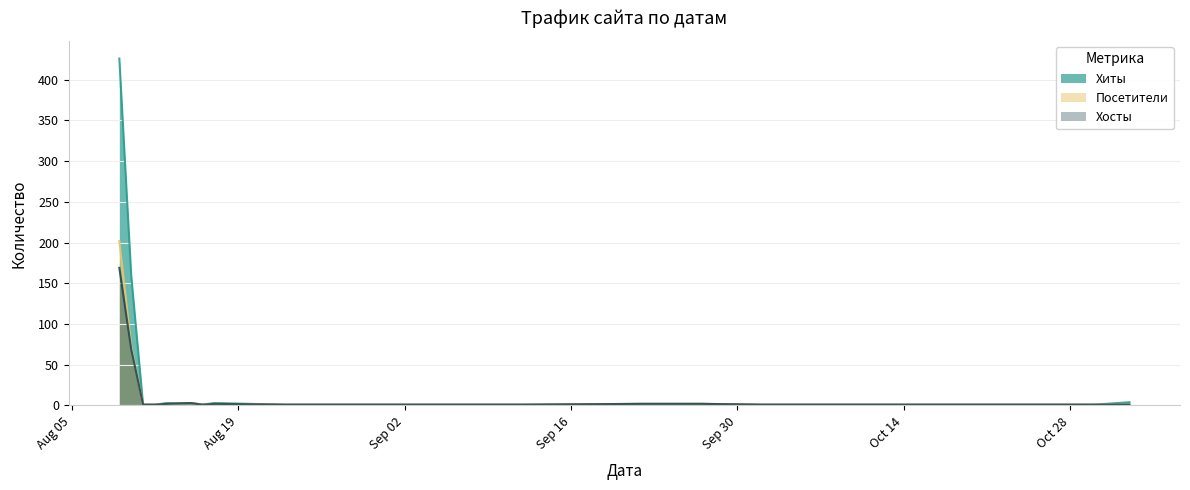

What is the difference between the maximum and minimum values in the Посетители series?

201